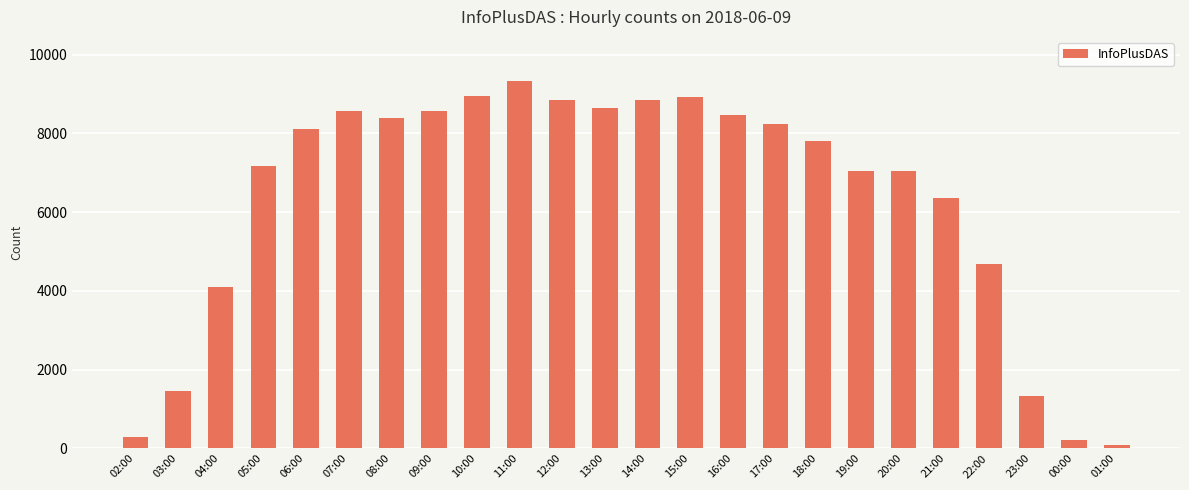

Which has a higher value, 15:00 or 18:00?

15:00